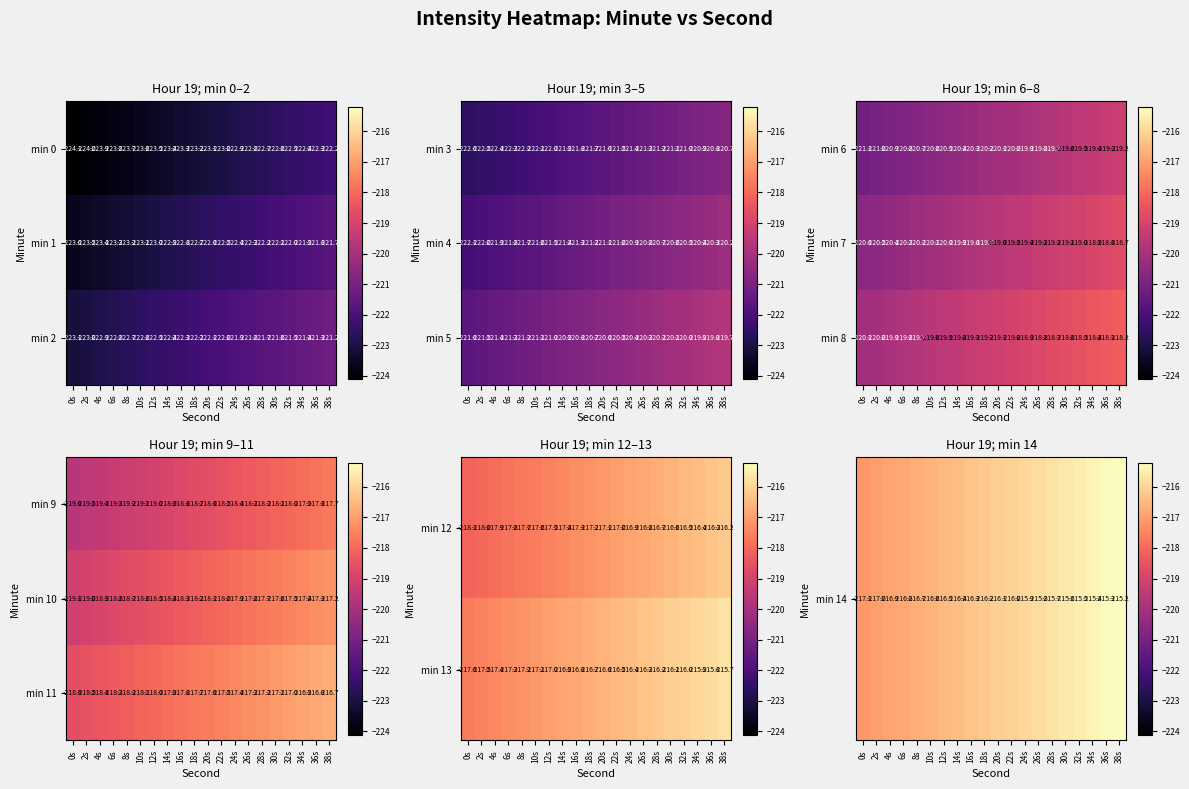

What is the difference between the second highest and second lowest values in the min 2 series?

1.7